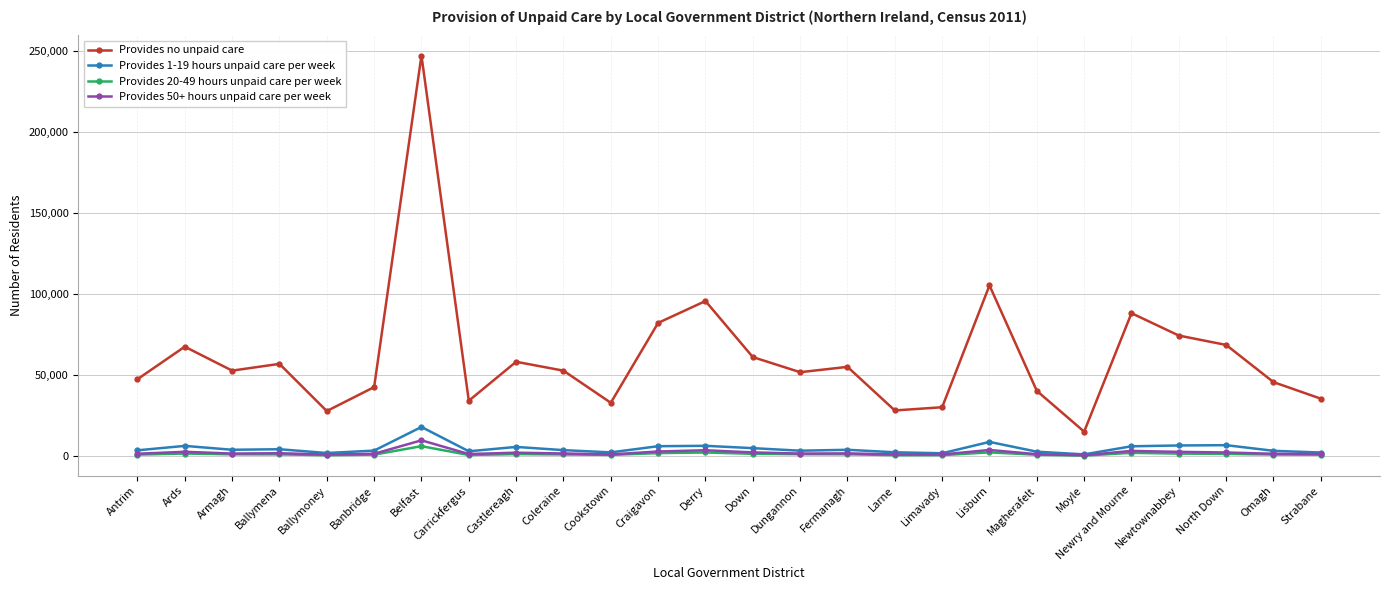

In Provides 20-49 hours unpaid care per week, how many points are lower than both neighbors (excluding endpoints)?

5